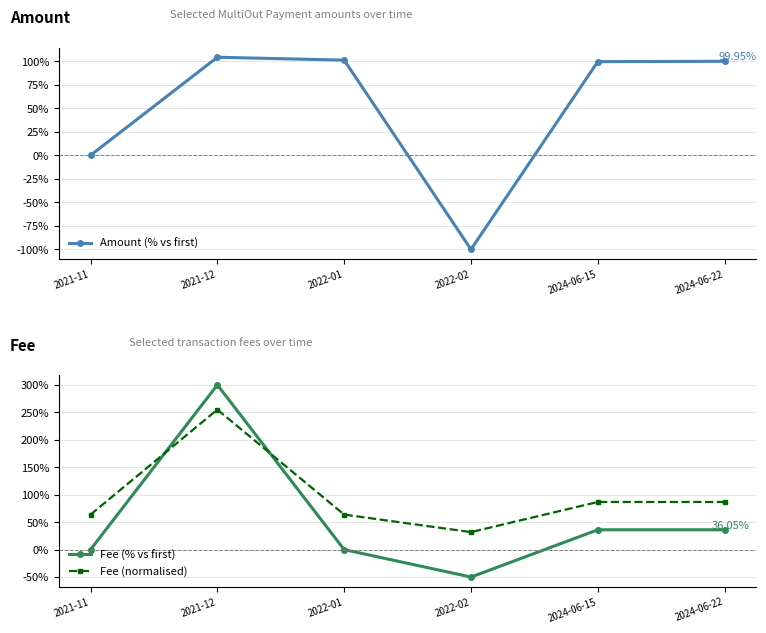

Is this an area chart (filled region under the line)?

No